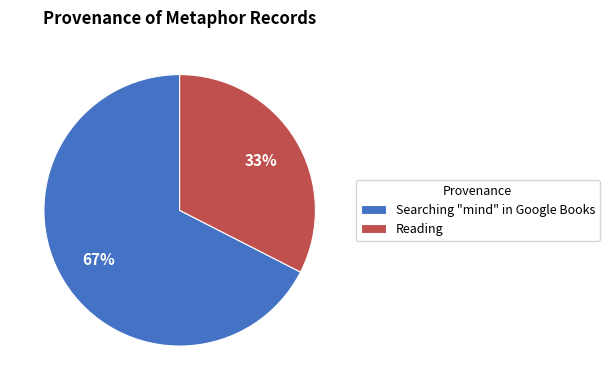

What percentage is the Reading slice, to the nearest percent?

33%